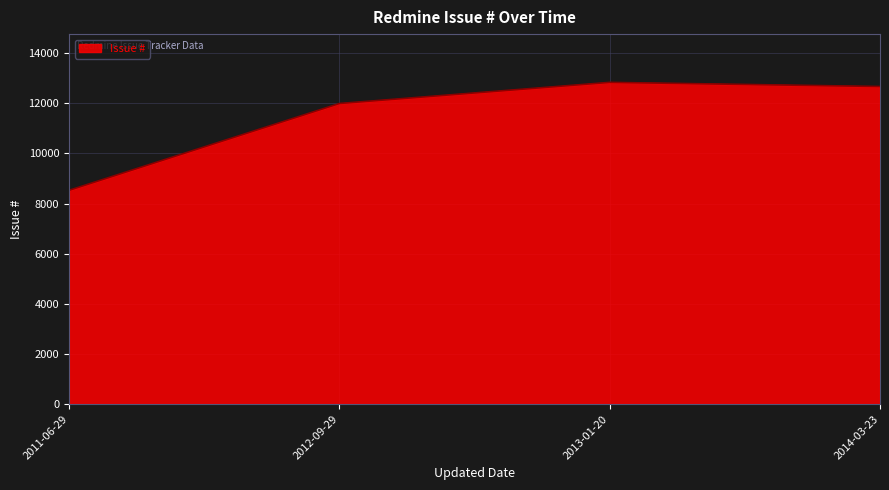

True or false: the data has more than 0 interior local peaks.

True